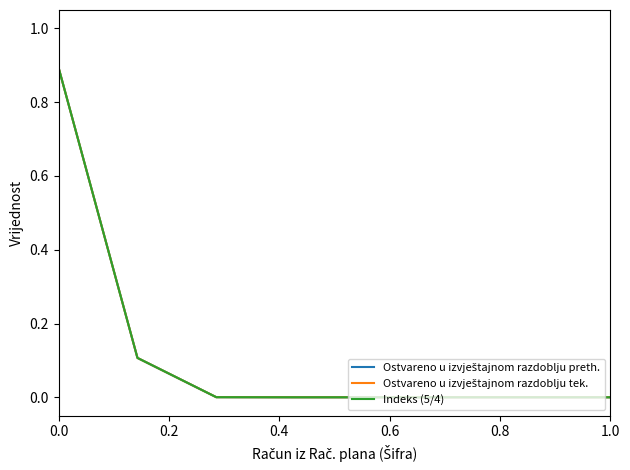

What is the difference between the second highest and minimum values in the Ostvareno u izvještajnom razdoblju tek. series?

0.1